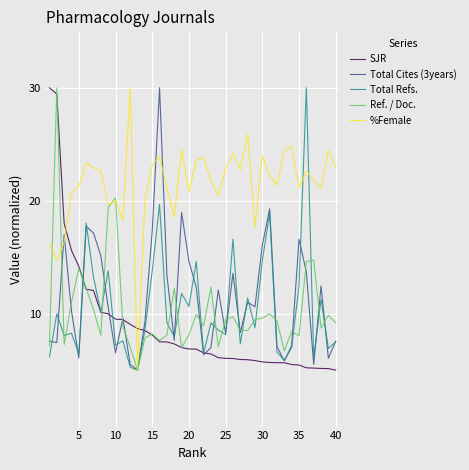

What is the highest value of the %Female series?

30.0